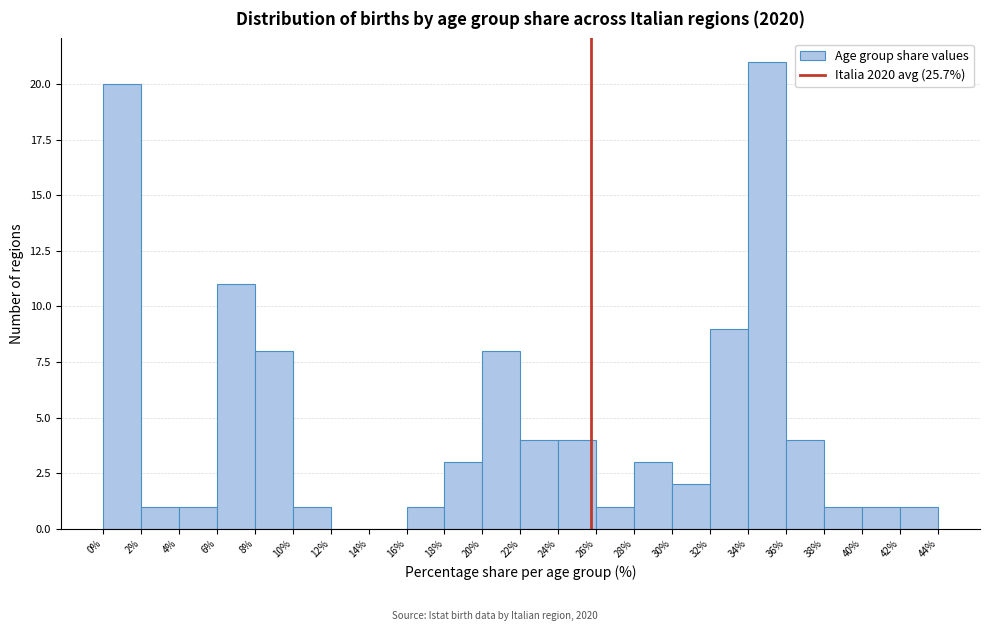

Reading left to right, list every bar in this chart as the range it spans on the x-axis followed by its height. The values are not printed on the chart, so give them approximately, as read against the axis.

0% to 2%: 20
2% to 4%: 1
4% to 6%: 1
6% to 8%: 11
8% to 10%: 8
10% to 12%: 1
12% to 14%: 0
14% to 16%: 0
16% to 18%: 1
18% to 20%: 3
20% to 22%: 8
22% to 24%: 4
24% to 26%: 4
26% to 28%: 1
28% to 30%: 3
30% to 32%: 2
32% to 34%: 9
34% to 36%: 21
36% to 38%: 4
38% to 40%: 1
40% to 42%: 1
42% to 44%: 1